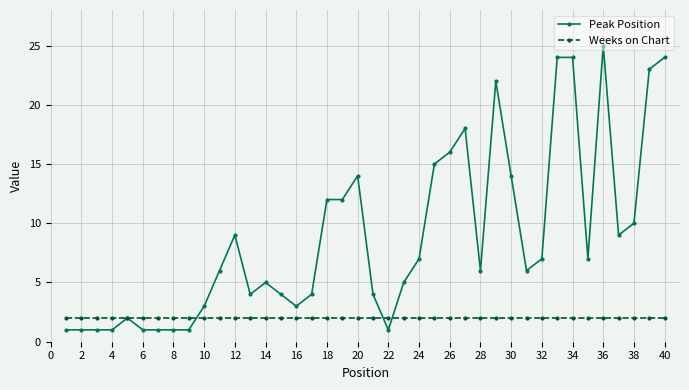

What is the value of the Peak Position point at the 35th from the left?

7